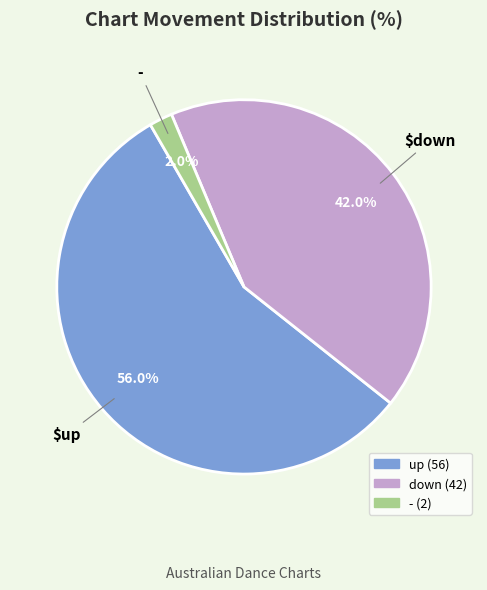

Is there any slice that represents more than half of the pie?

Yes